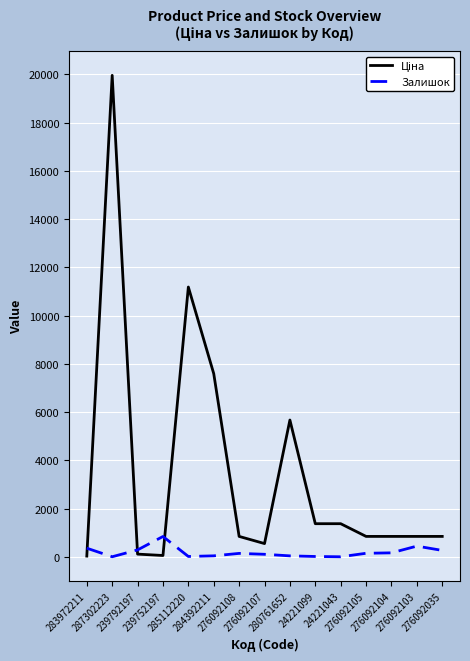

What is the greatest value displayed?

19964.2